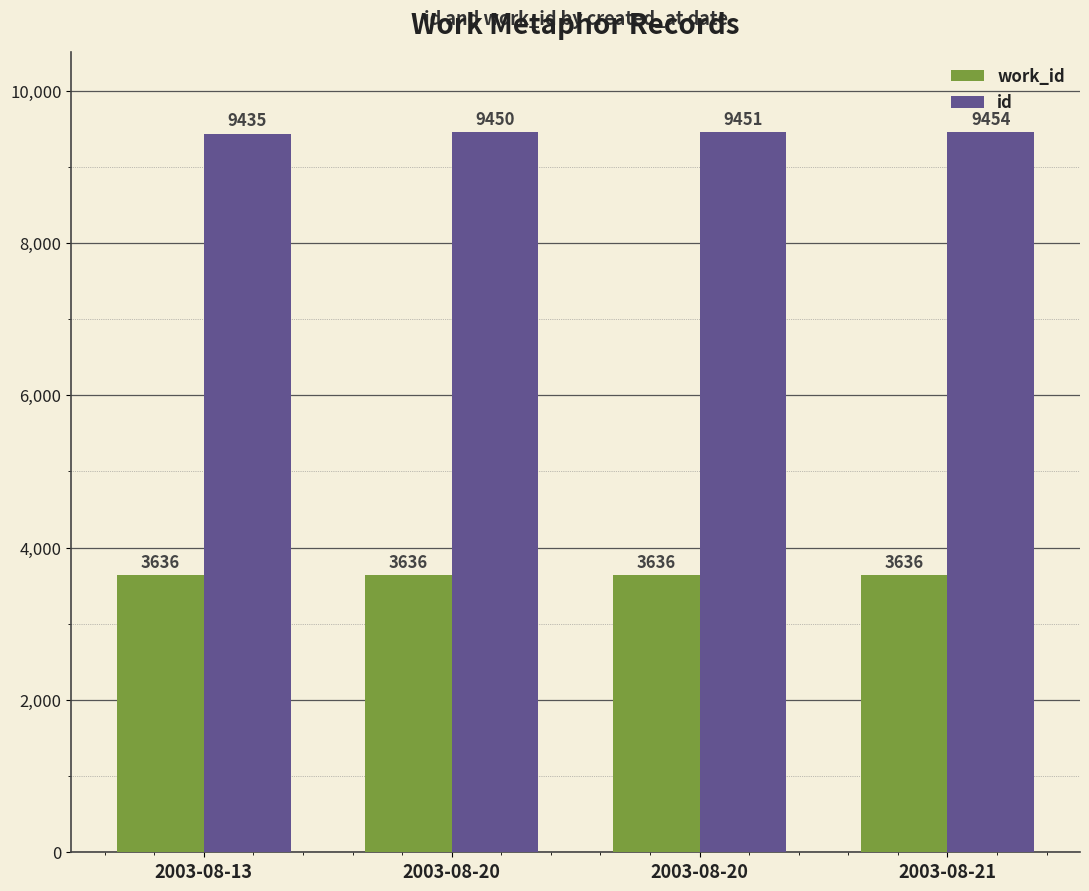

The value of id at 2003-08-20 is 3331. True or false?

False